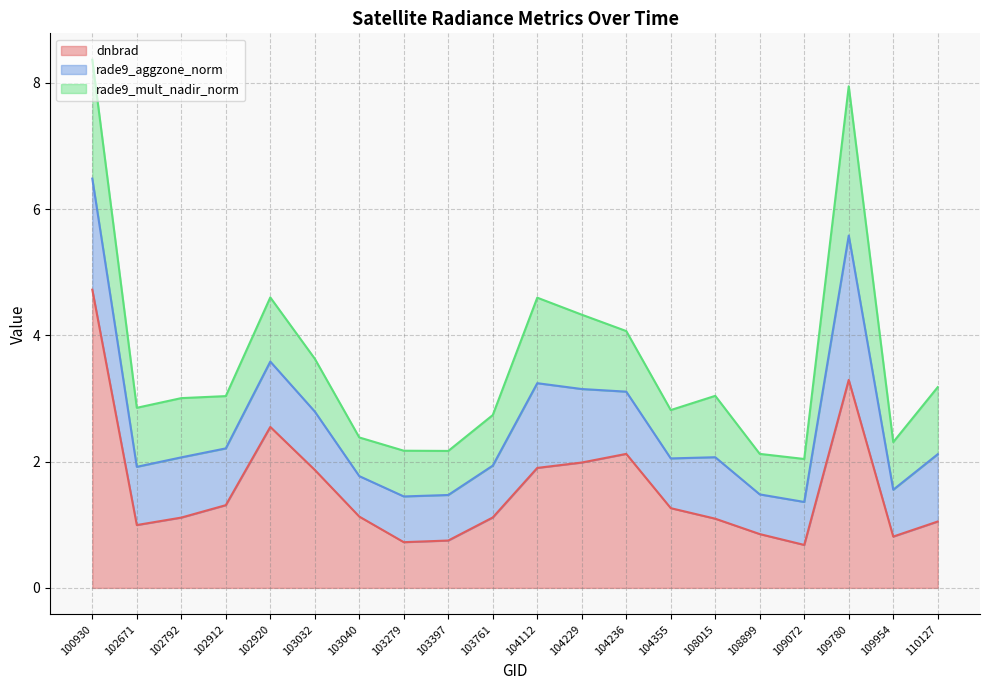

In rade9_mult_nadir_norm, how many points are higher than both neighbors (excluding endpoints)?

6